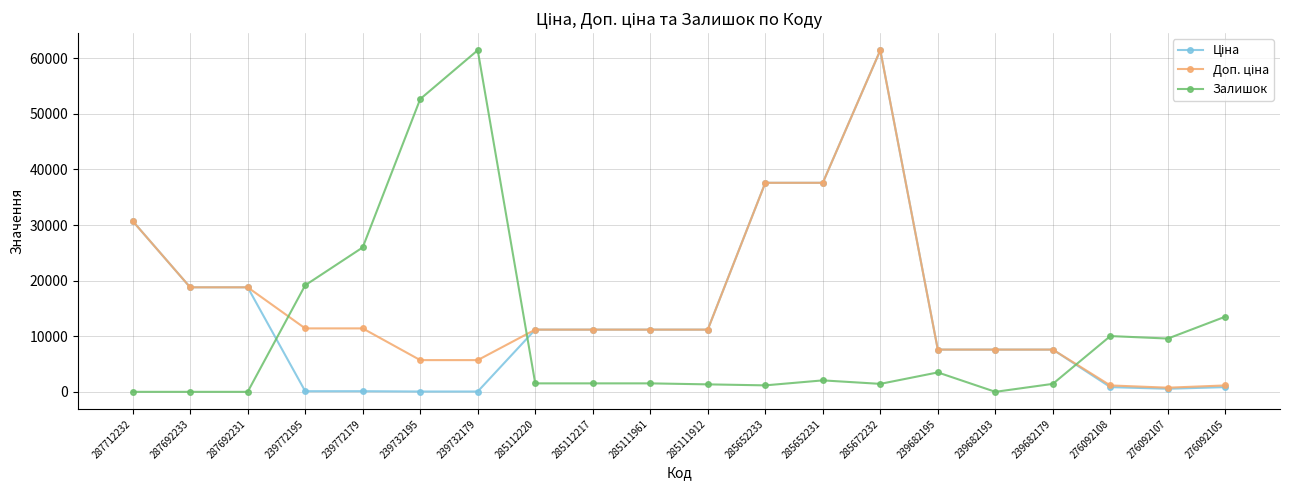

What is the total value across all series at 285112217?

23898.7